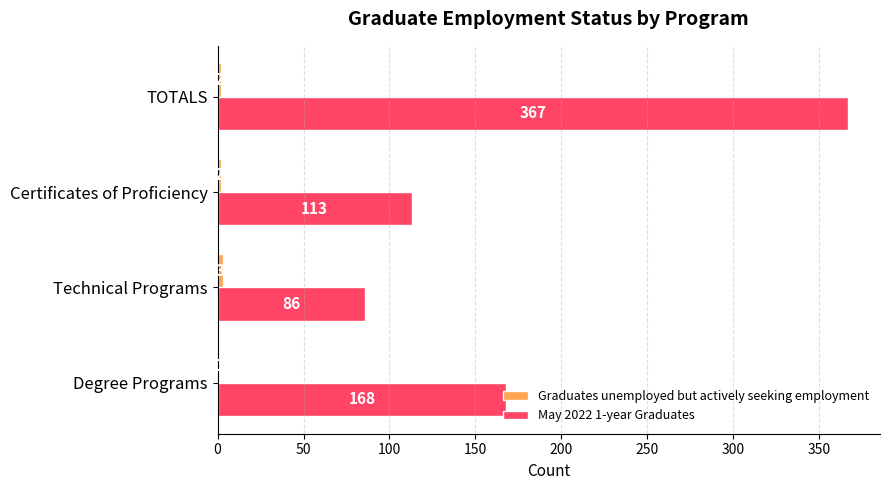

True or false: May 2022 1-year Graduates has a value of 367 at TOTALS.

True